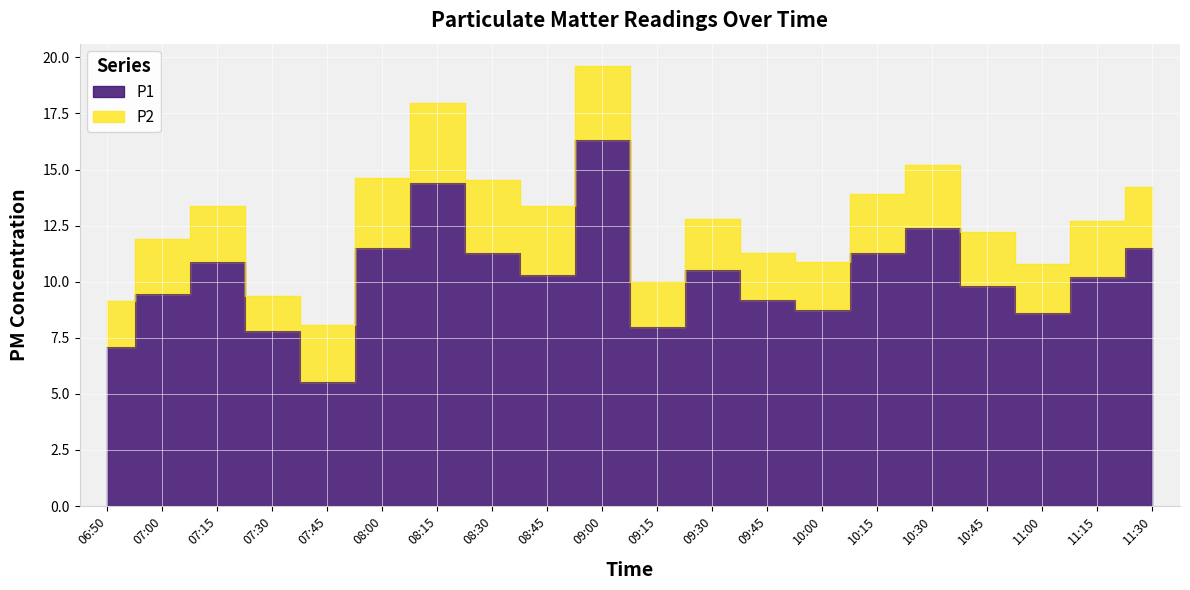

Where is the first local maximum?

07:15